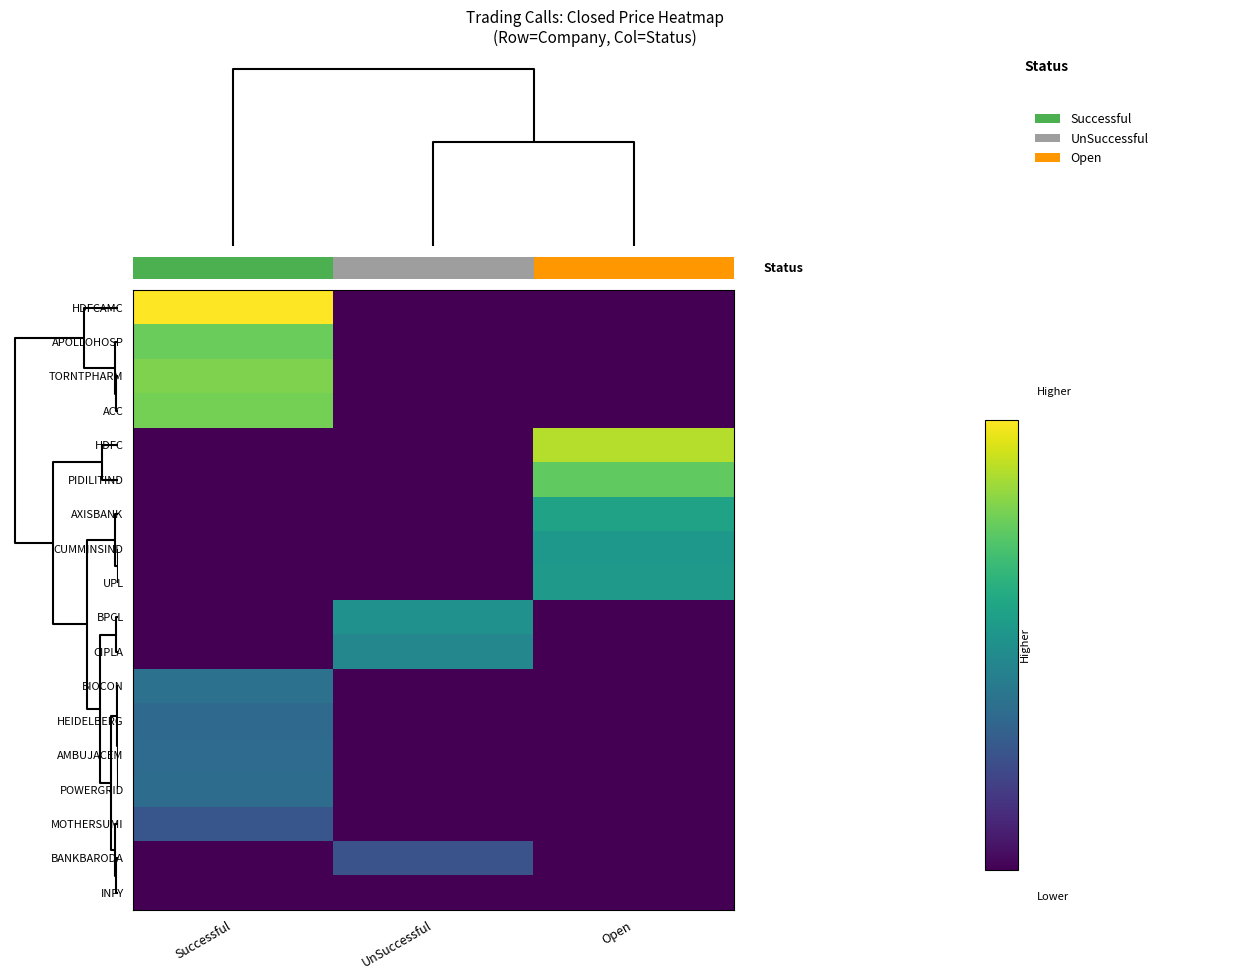

List the labels in order of row_1 value, largest first.

0, 1, 2